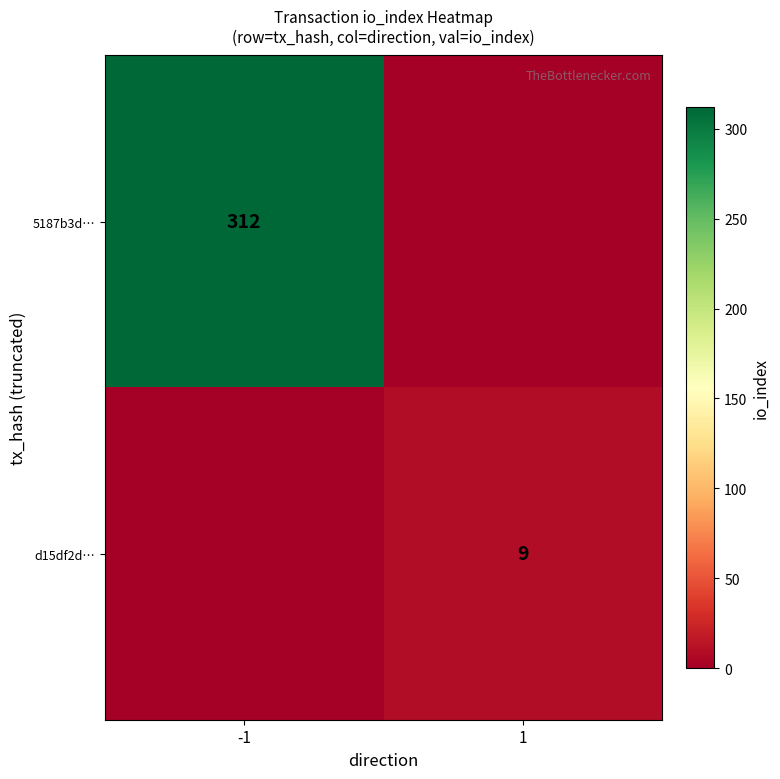

Count the number of categories in the chart.

2